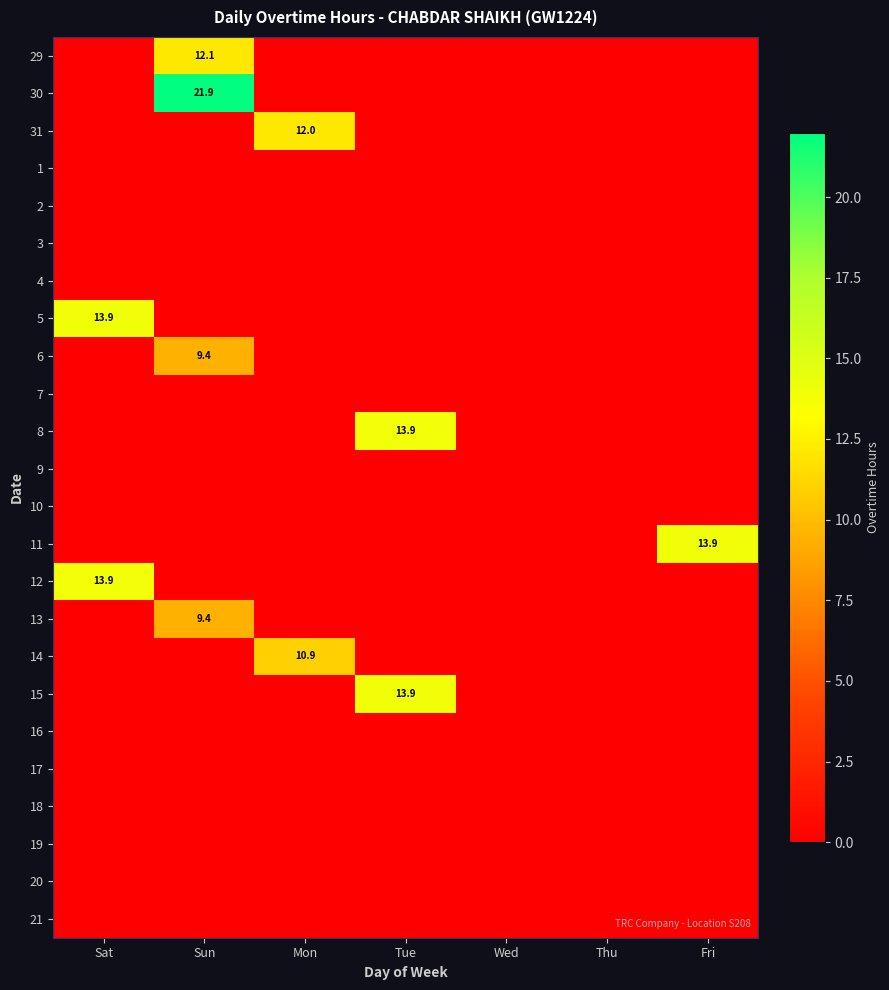

What is the difference between the maximum and minimum values in the 8 series?

13.9